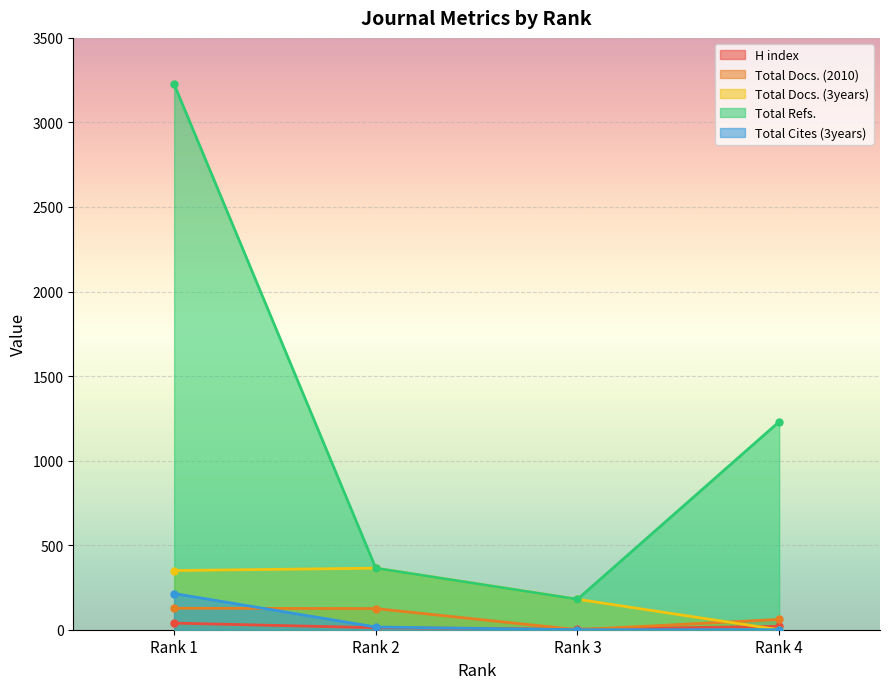

At how many categories does at least one series exceed 486?

2